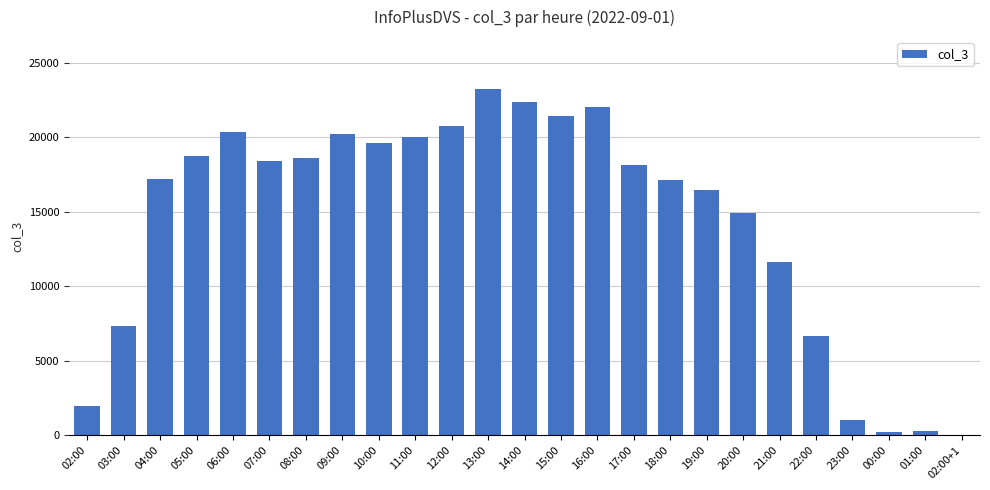

What is the change in value from 03:00 to 07:00?

+11070